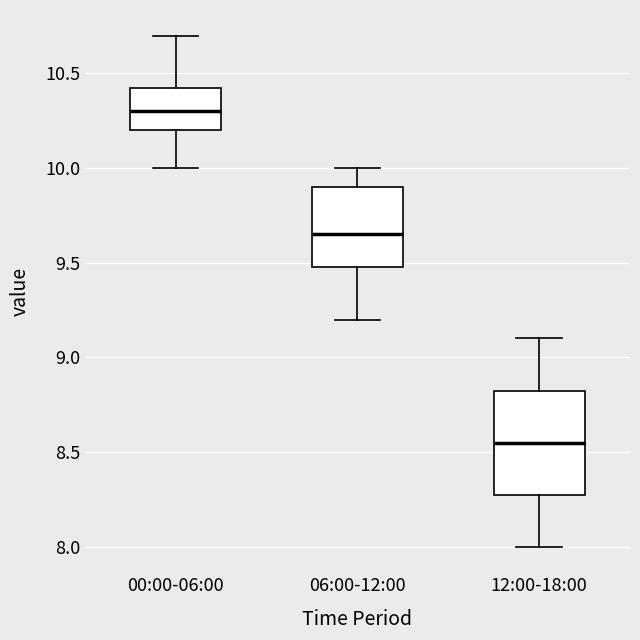

Comparing the boxes themselves (not the whiskers), which one is the tallest?

12:00-18:00